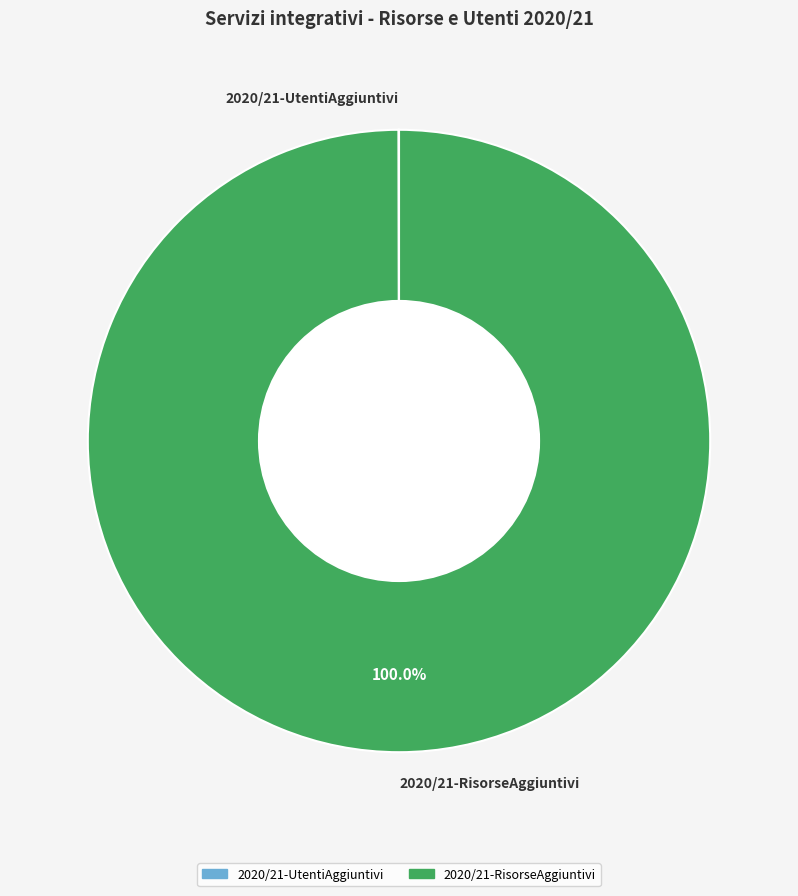

Does 2020/21-RisorseAggiuntivi represent more than half of the total?

Yes